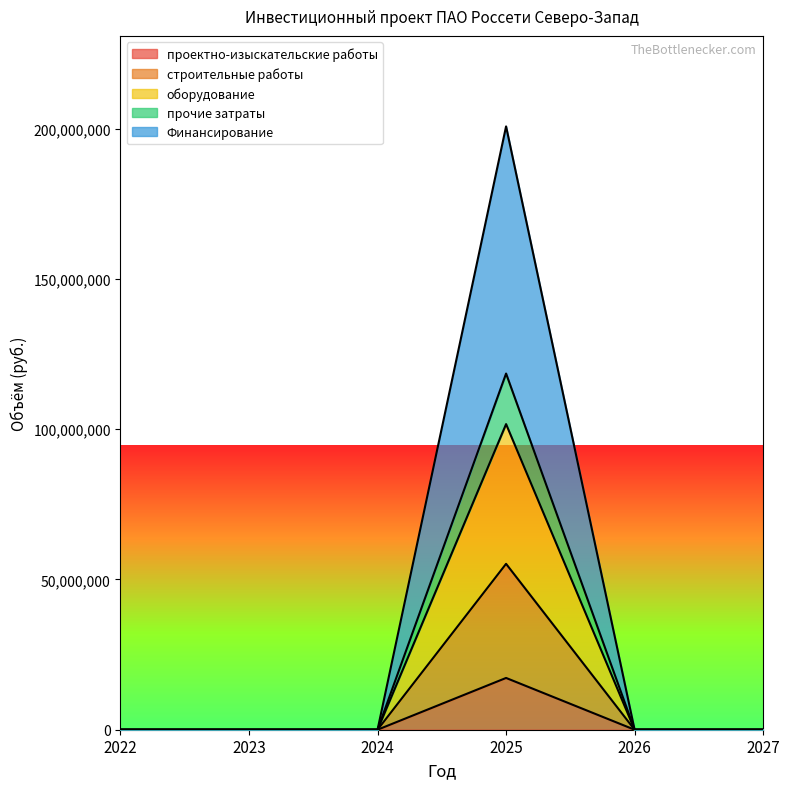

How many positive values does the оборудование series have?

1